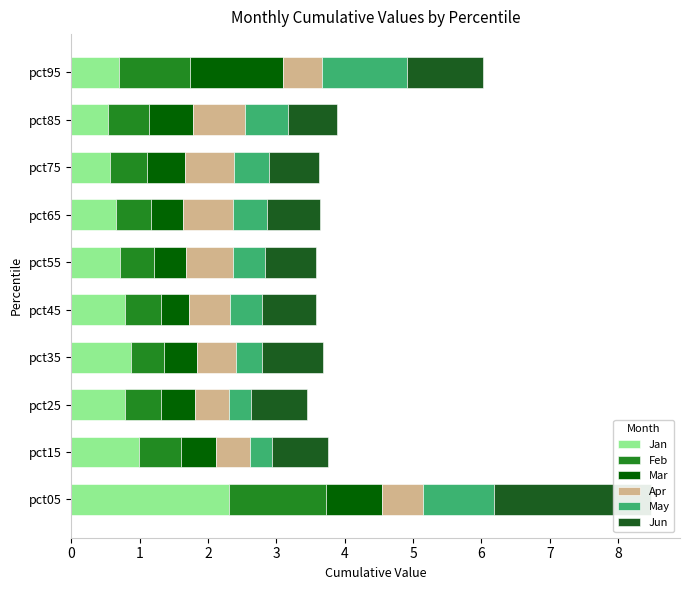

Reading left to right, extract all data points from this chart.

Jan: 0=2.3	1=1.0	2=0.8	3=0.9	4=0.8	5=0.7	6=0.7	7=0.6	8=0.5	9=0.7
Feb: 0=1.4	1=0.6	2=0.5	3=0.5	4=0.5	5=0.5	6=0.5	7=0.5	8=0.6	9=1.1
Mar: 0=0.8	1=0.5	2=0.5	3=0.5	4=0.4	5=0.5	6=0.5	7=0.6	8=0.6	9=1.4
Apr: 0=0.6	1=0.5	2=0.5	3=0.6	4=0.6	5=0.7	6=0.7	7=0.7	8=0.8	9=0.6
May: 0=1.0	1=0.3	2=0.3	3=0.4	4=0.5	5=0.5	6=0.5	7=0.5	8=0.6	9=1.2
Jun: 0=2.3	1=0.8	2=0.8	3=0.9	4=0.8	5=0.7	6=0.8	7=0.7	8=0.7	9=1.1